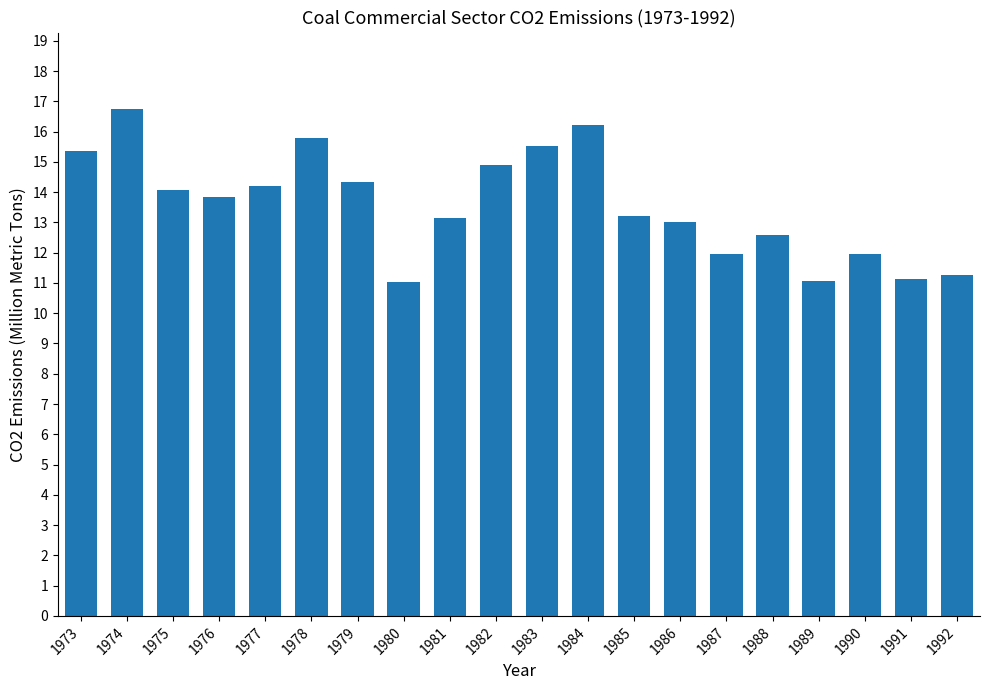

Approximately how many times larger is the value at 1973 compared to 1975?

1.1